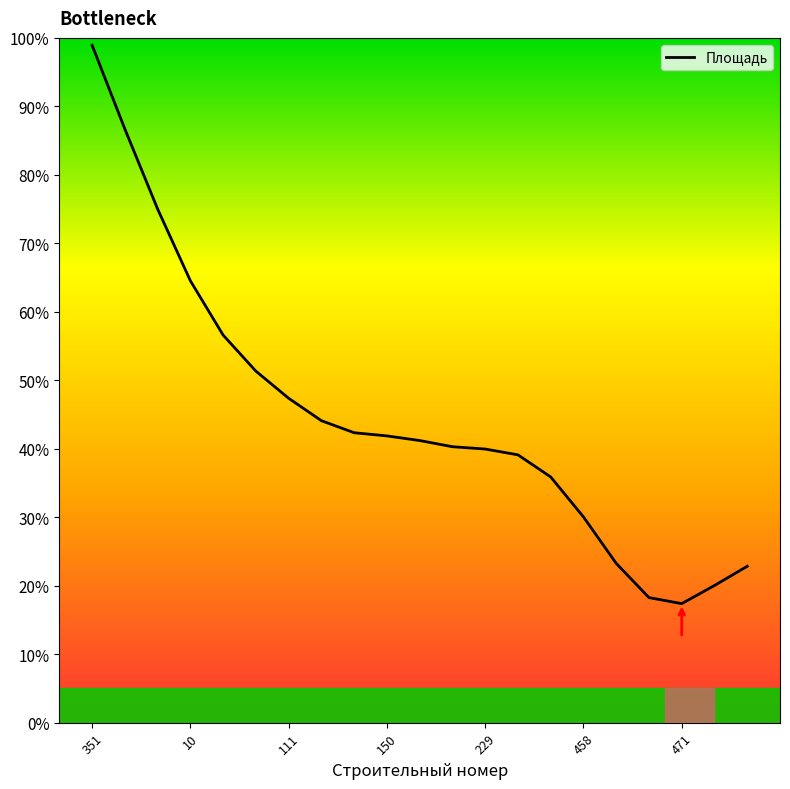

What is the difference between the maximum and minimum values?

81.5